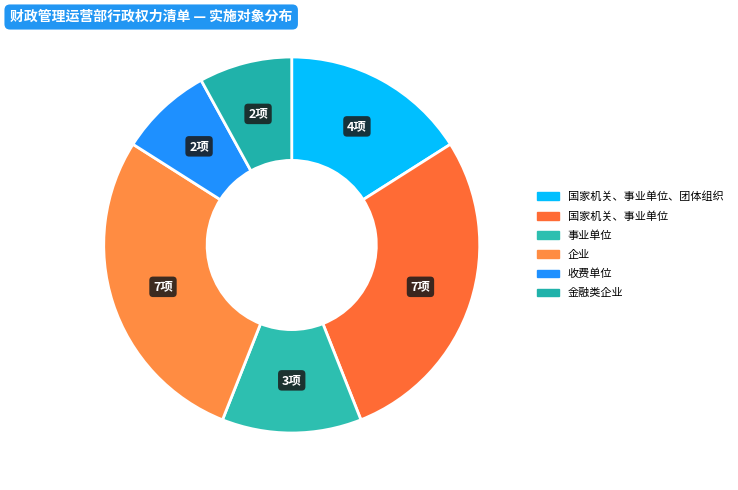

Count the number of slices in the pie.

6